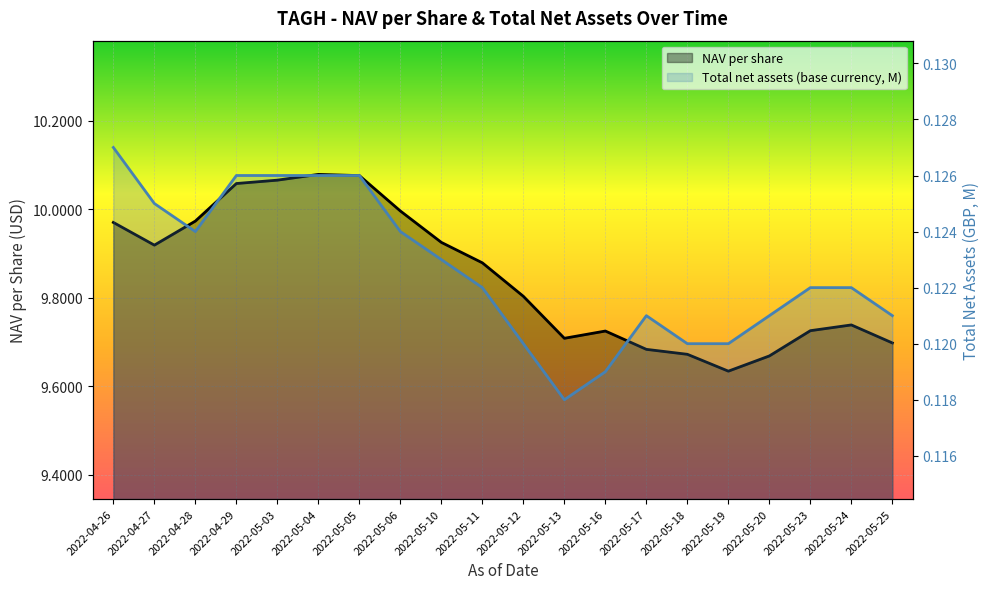

At 2022-05-20, list the series in order from largest to smallest.

NAV per share, Total net assets (base currency, M)